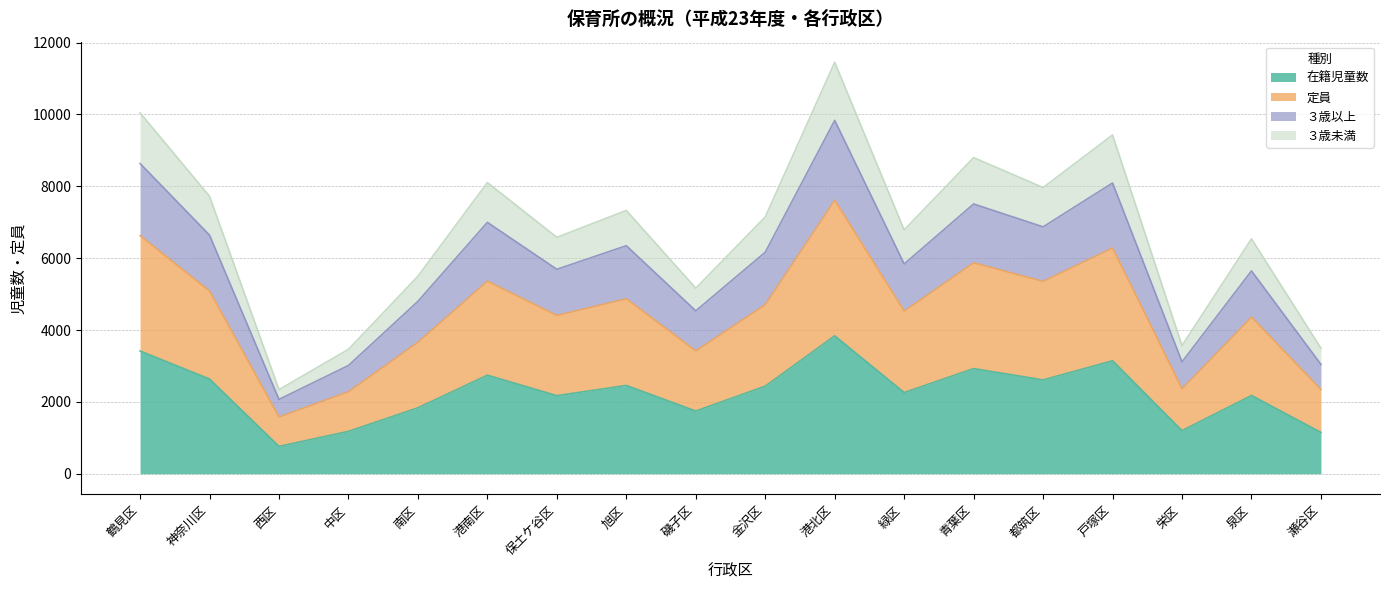

What is the label of the 12th point from the right?

保土ケ谷区